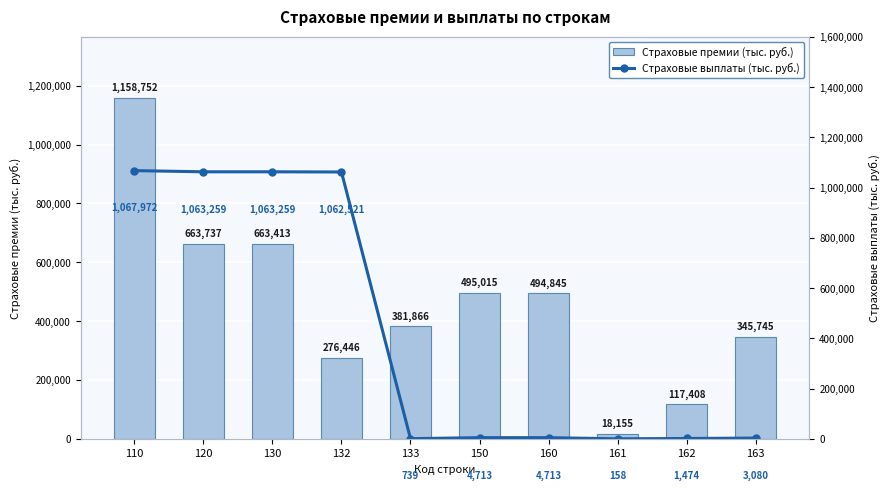

The Страховые премии (тыс. руб.) series shows 381865.6 at 133. True or false?

True